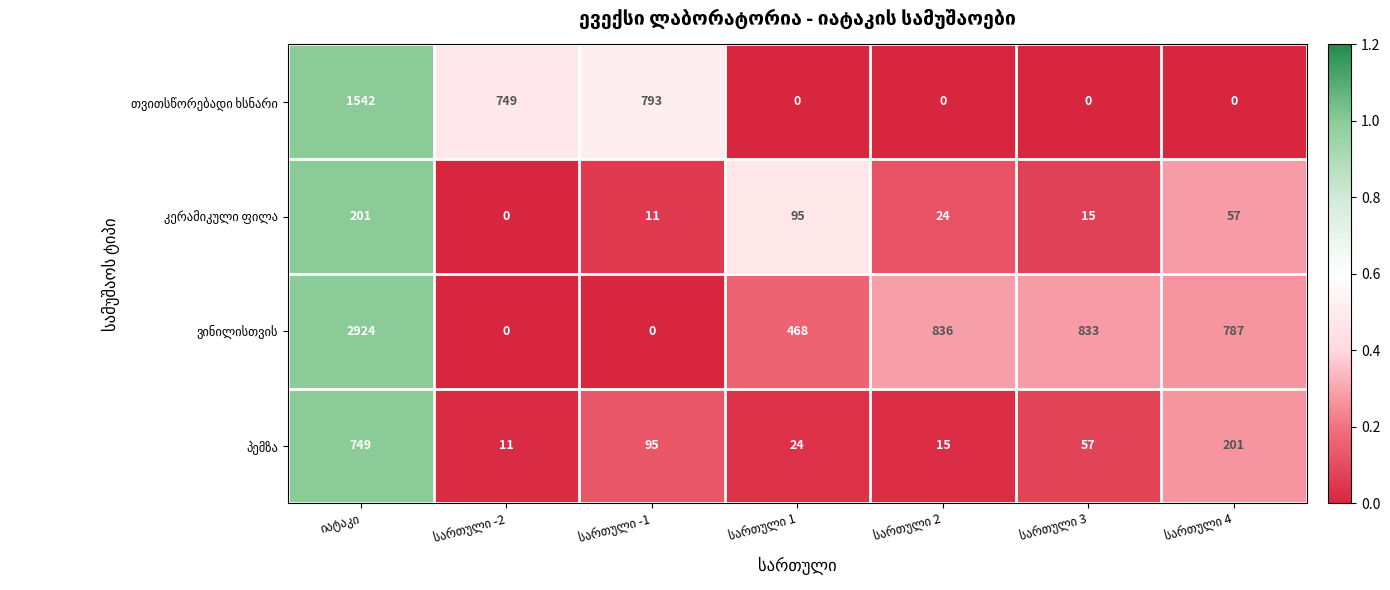

What is the greatest value displayed?

2924